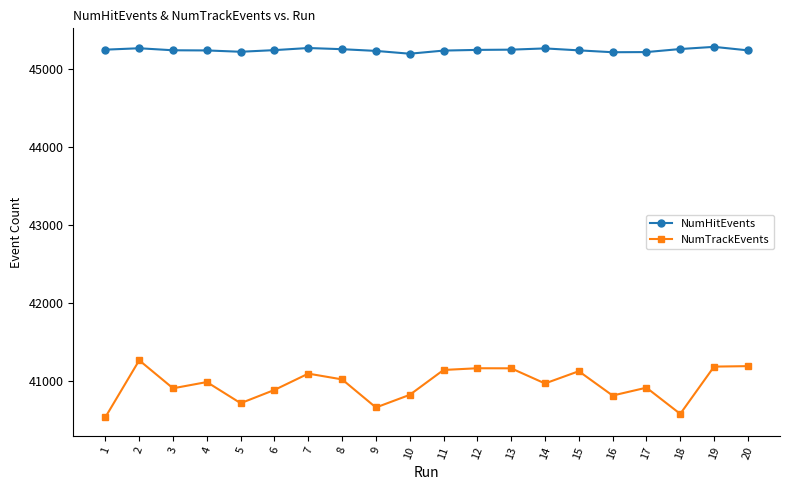

Which label corresponds to the smallest value in the chart?

1